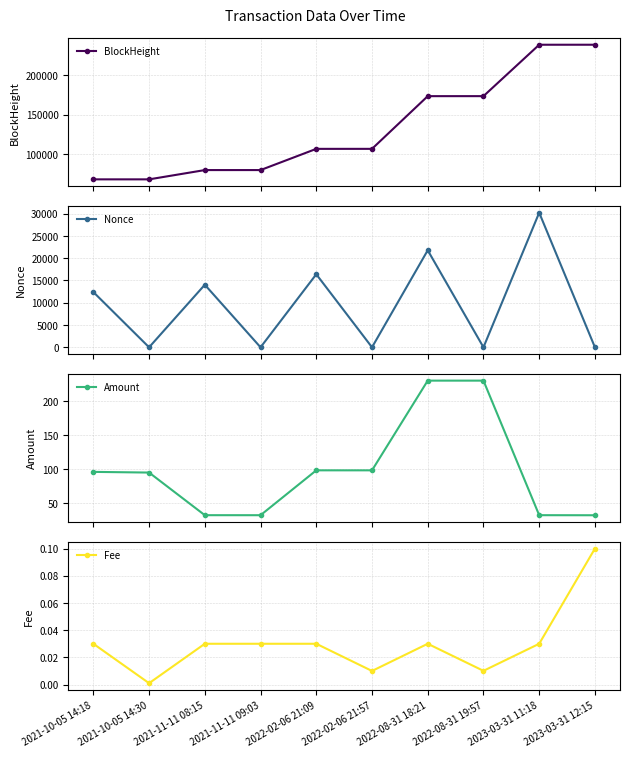

Is it true that BlockHeight equals 169948.0 at 2022-02-06 21:09?

False